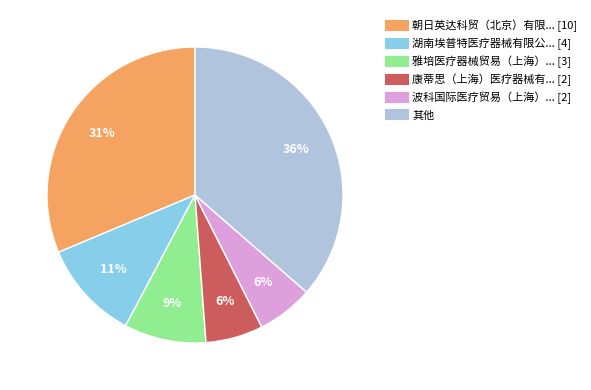

To the nearest percent, what is the average slice percentage?

17%